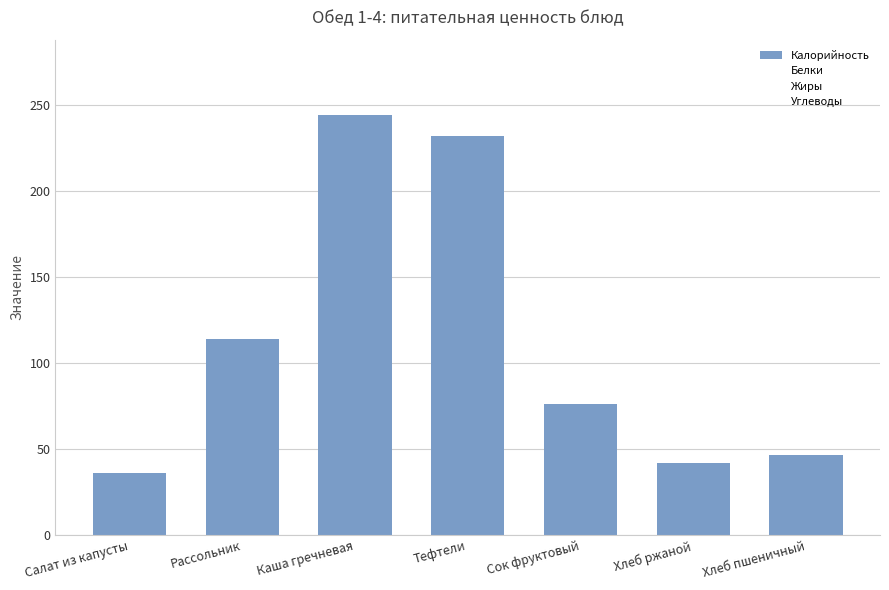

How many data points are above 76?

4